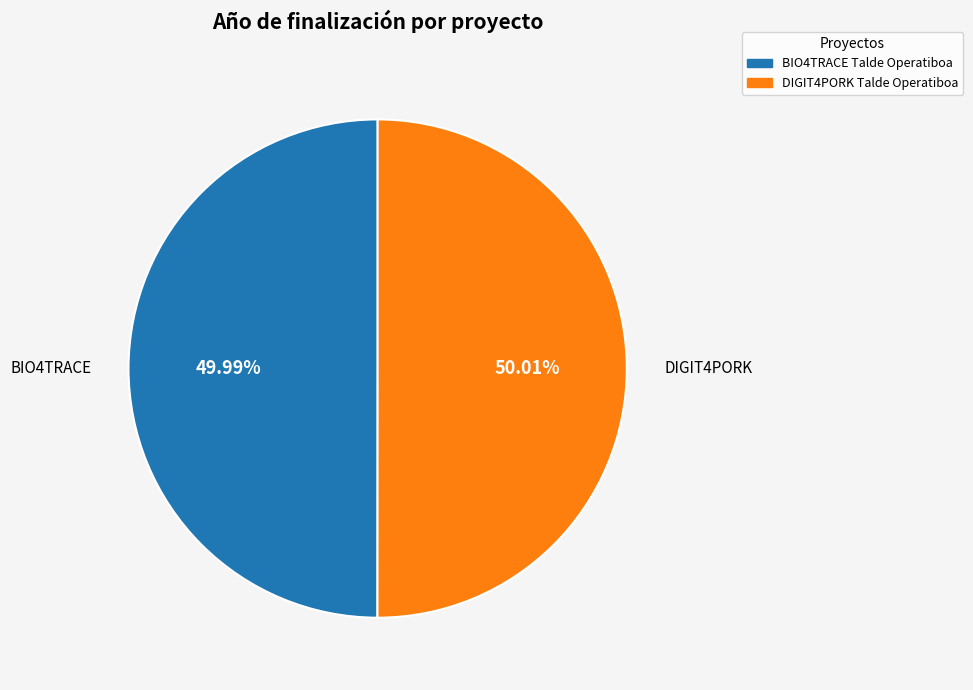

What is the total percentage of BIO4TRACE and DIGIT4PORK?

100.0%